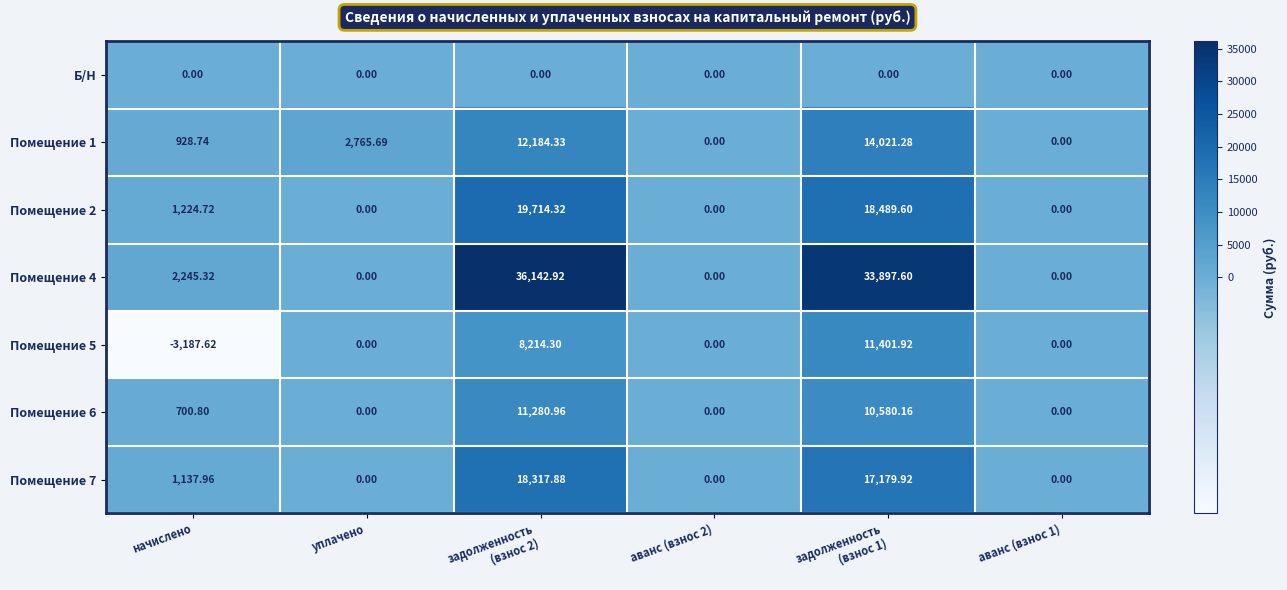

At which category is the sum across all series the highest?

задолженность
(взнос 2)